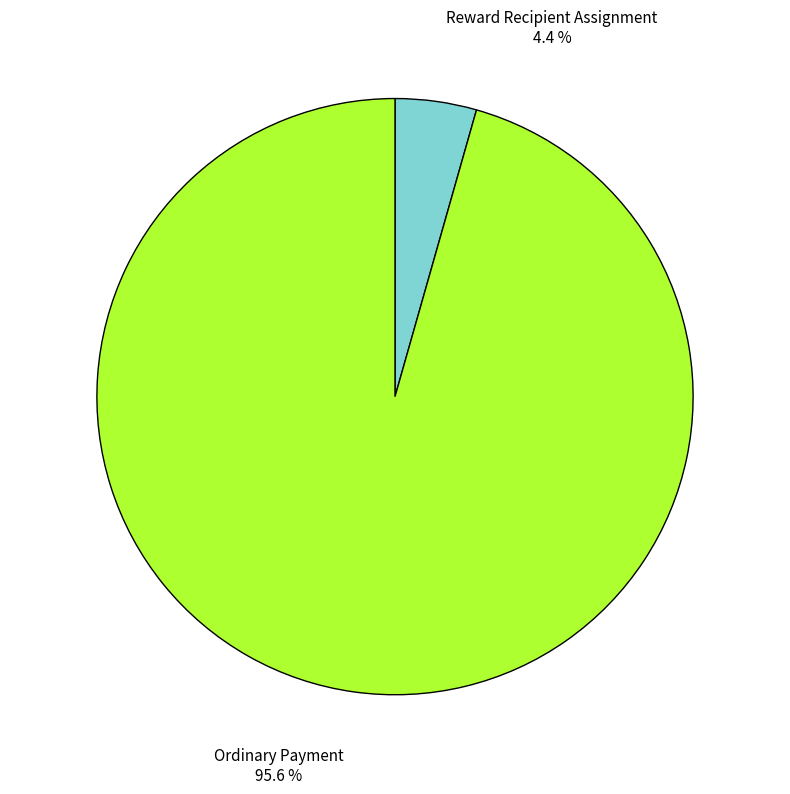

To the nearest percent, what is the combined percentage of Ordinary Payment and Reward Recipient Assignment?

100%